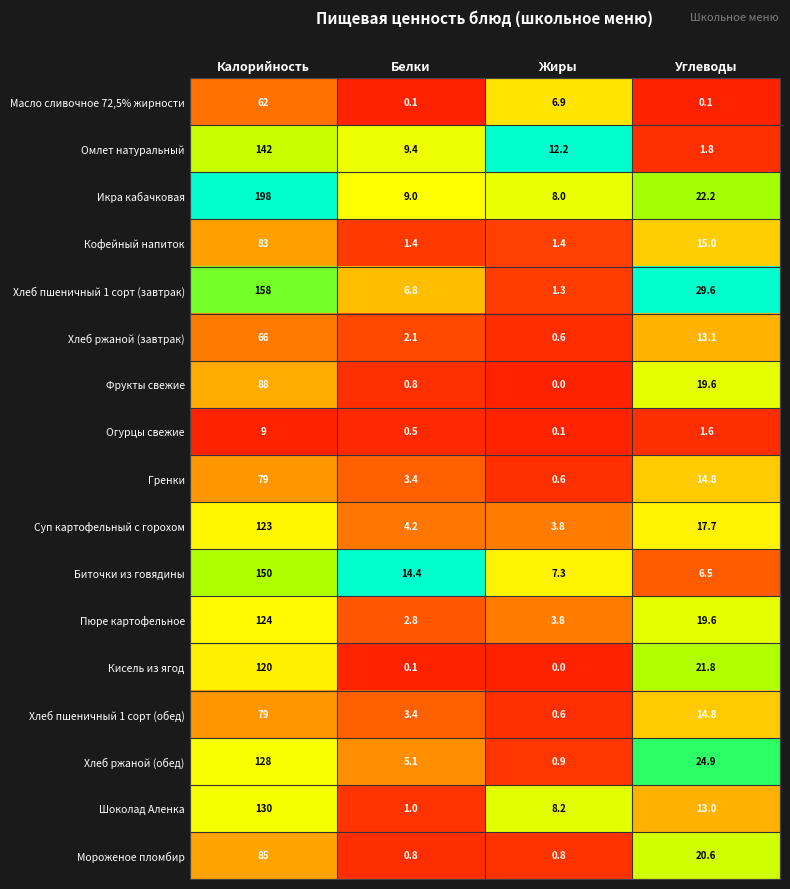

Which series has the largest range (max minus min)?

Икра кабачковая